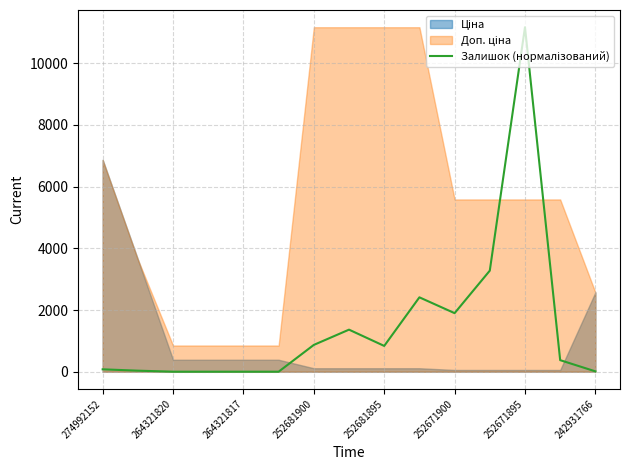

How many interior local valleys (lower than both neighbors) does the data have?

2